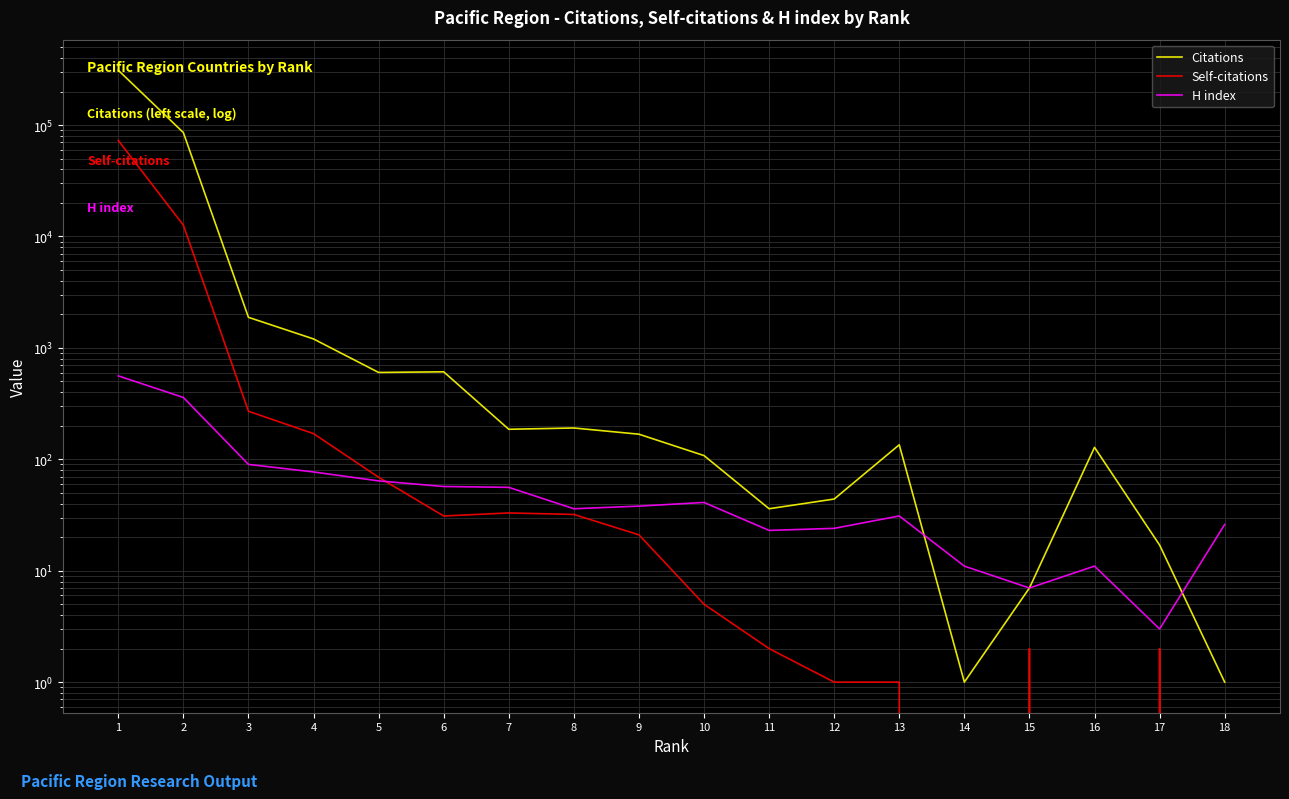

The Citations series shows 151 at 5. True or false?

False